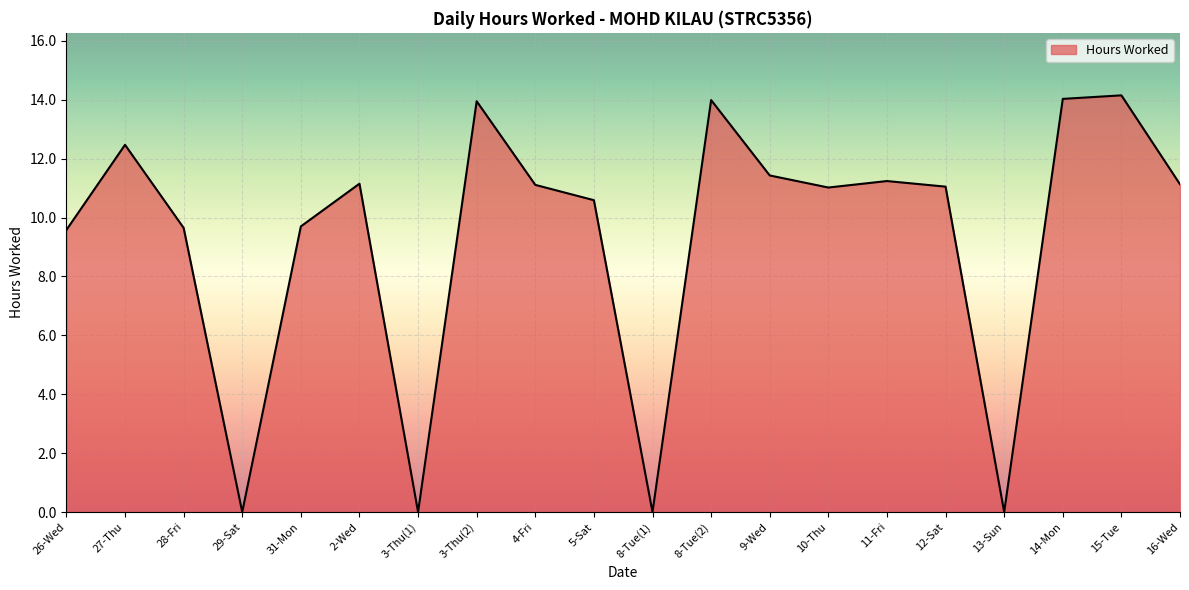

What position from the left is 2-Wed?

6